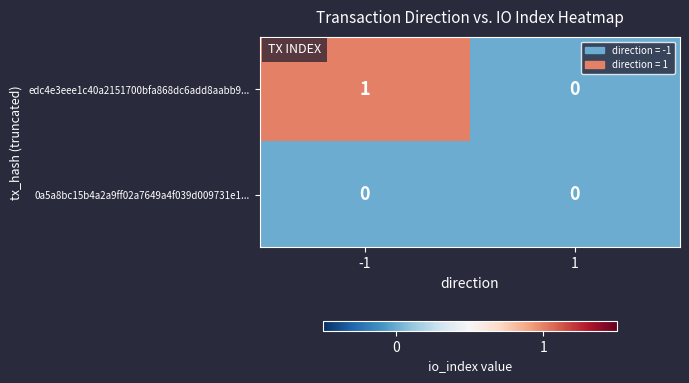

At -1, list the series in order from largest to smallest.

edc4e3eee1c40a2151700bfa868dc6add8aabb9..., 0a5a8bc15b4a2a9ff02a7649a4f039d009731e1...